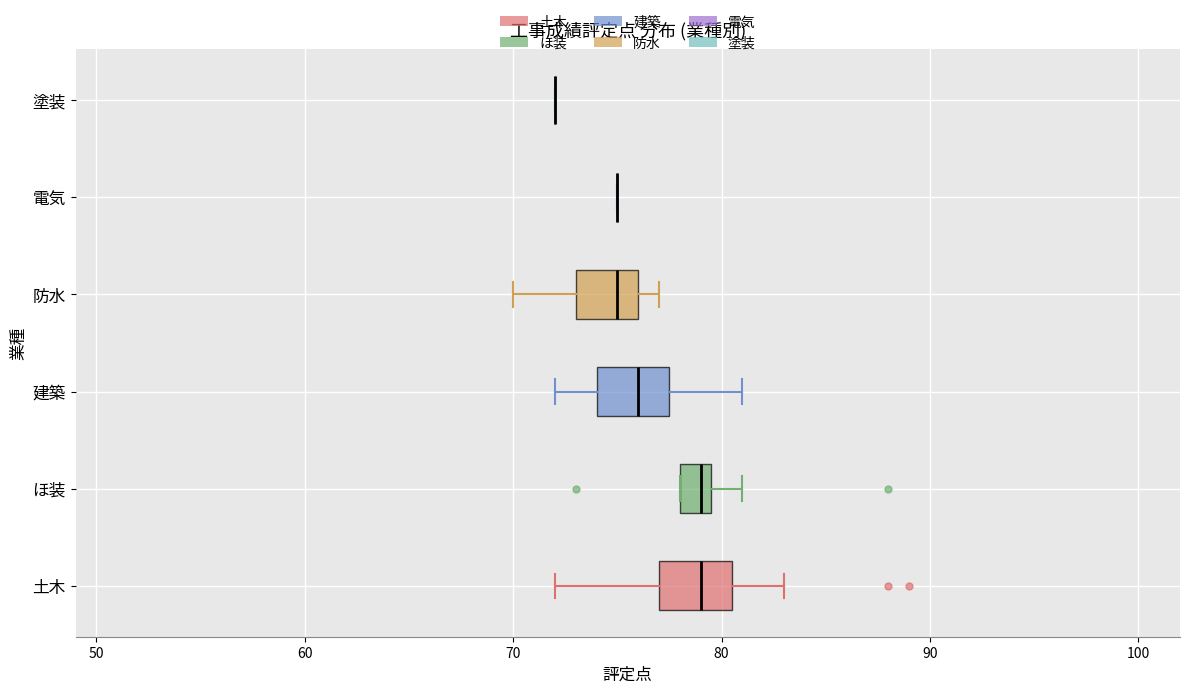

Reading bottom to top, read every box against the x-axis: the position of its median line, the range the box covers, and the ends of its whiskers. The values are not printed on the chart, so give them approximately, as read against the axis.

土木: median 79, box 77 to 81, whiskers 72 to 83
ほ装: median 79, box 78 to 80, whiskers 78 to 81
建築: median 76, box 74 to 78, whiskers 72 to 81
防水: median 75, box 73 to 76, whiskers 70 to 77
電気: box collapsed to a line at 75, whiskers 75 to 75
塗装: box collapsed to a line at 72, whiskers 72 to 72